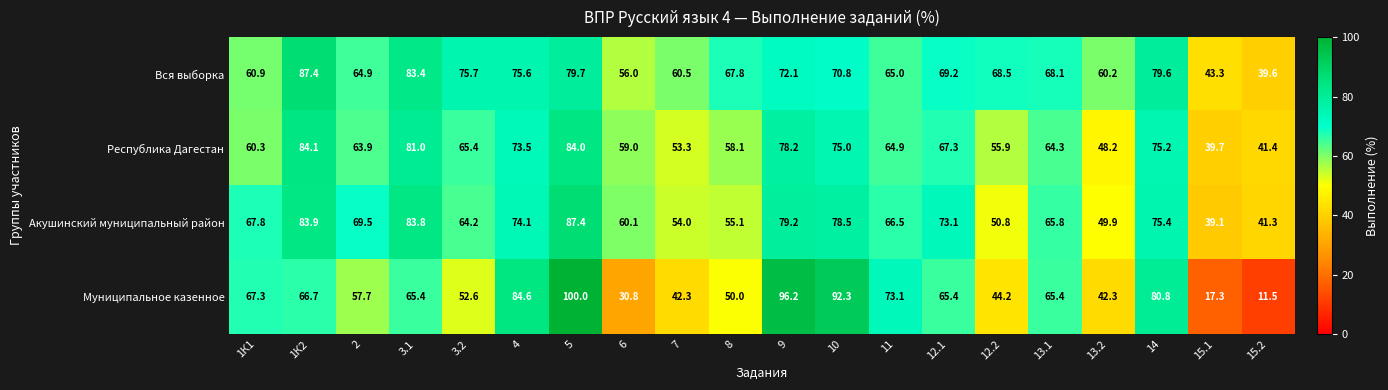

The Республика Дагестан series shows 112.7 at 3.2. True or false?

False